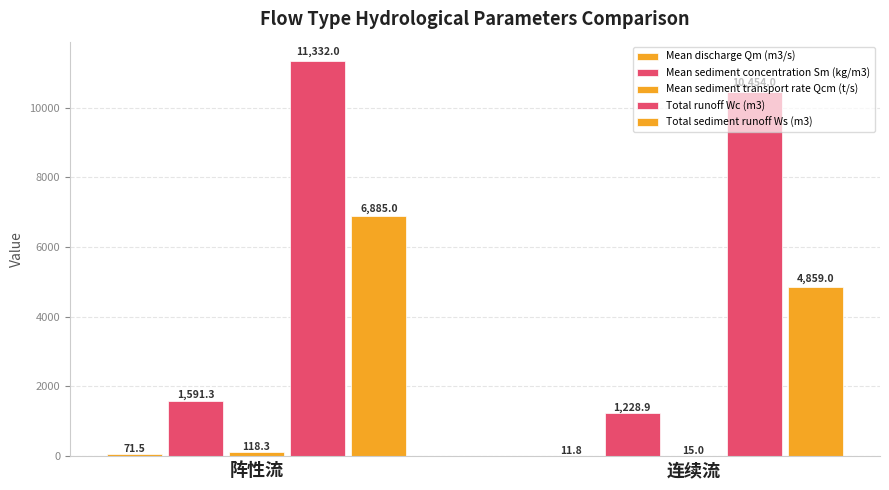

How many groups of bars are there?

2